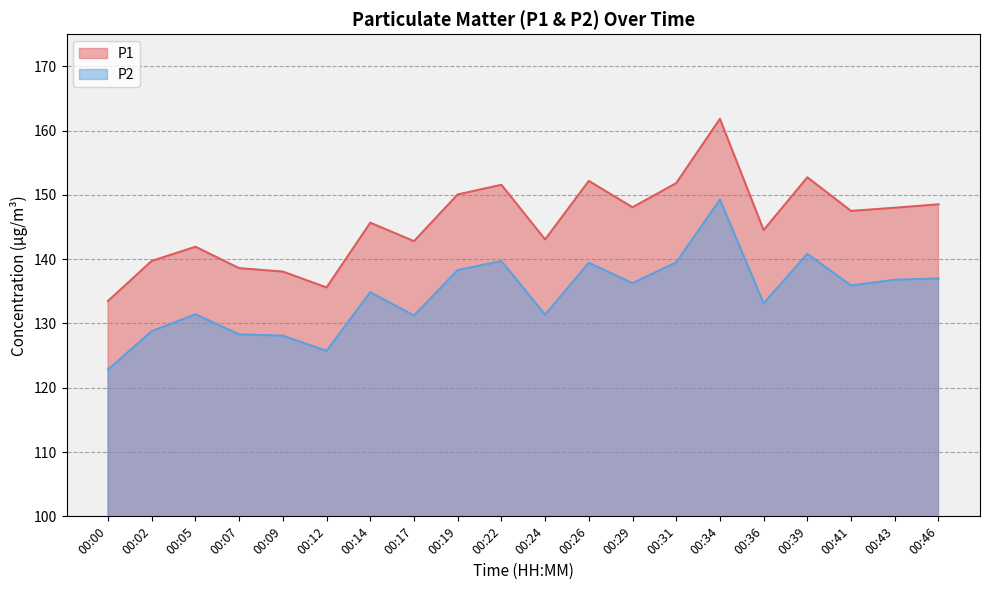

Is the value of P1 at 00:26 greater than the value of P2 at 00:14?

Yes